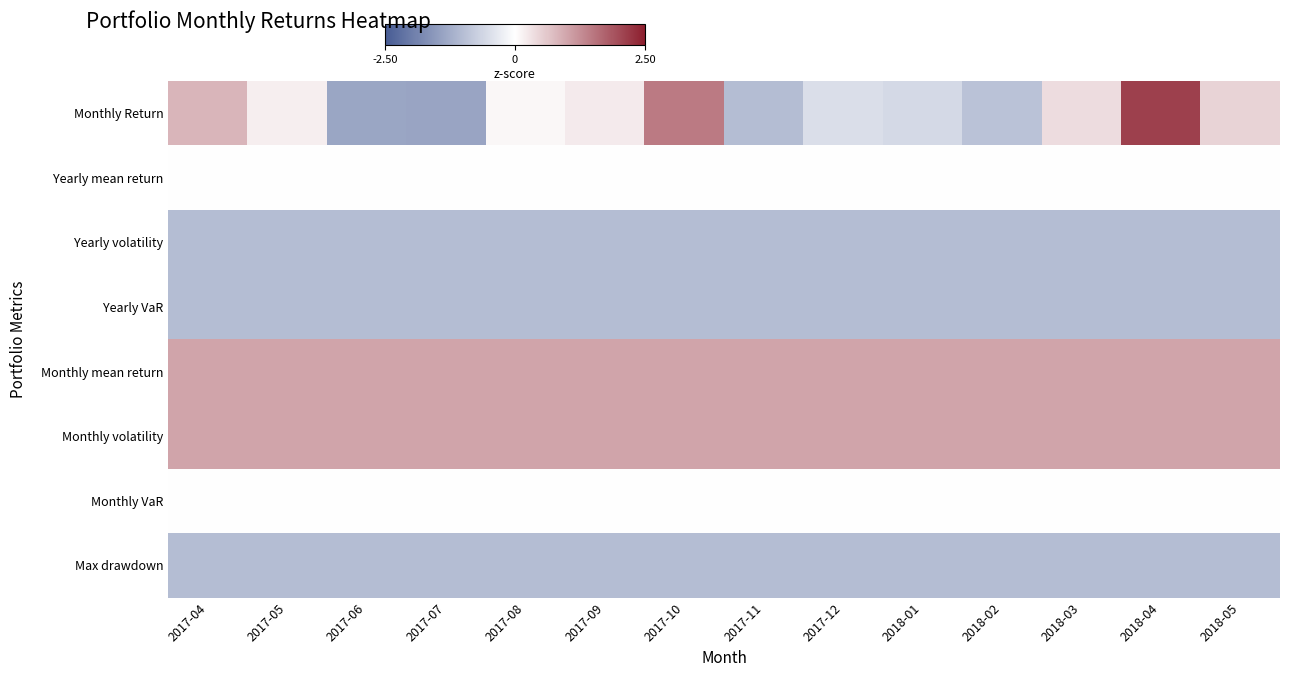

Count the number of data series in this chart.

8